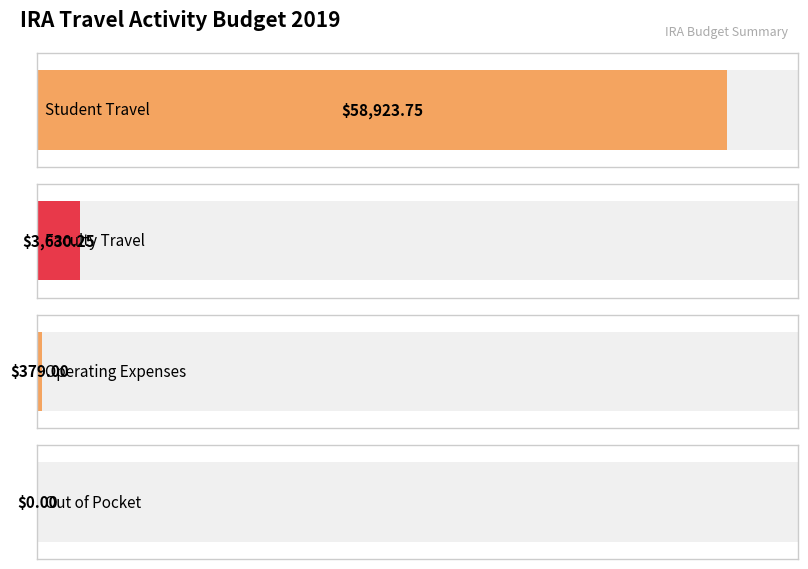

Between Student Travel and Faculty Travel, which is larger?

Student Travel